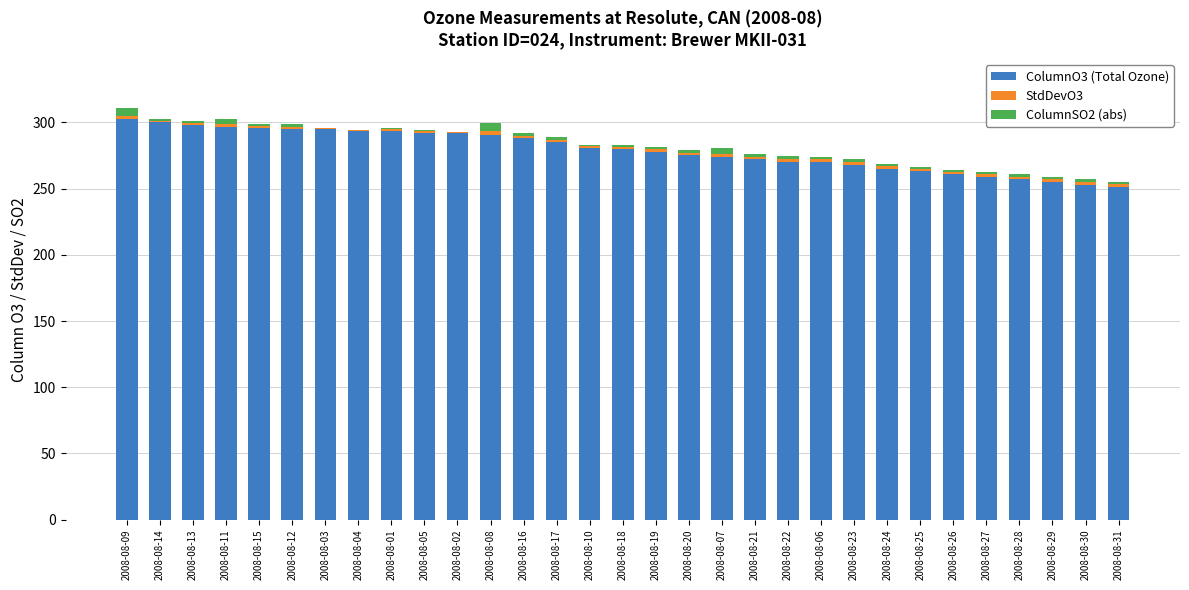

Is it true that ColumnO3 (Total Ozone) equals 300.0 at 2008-08-14?

True